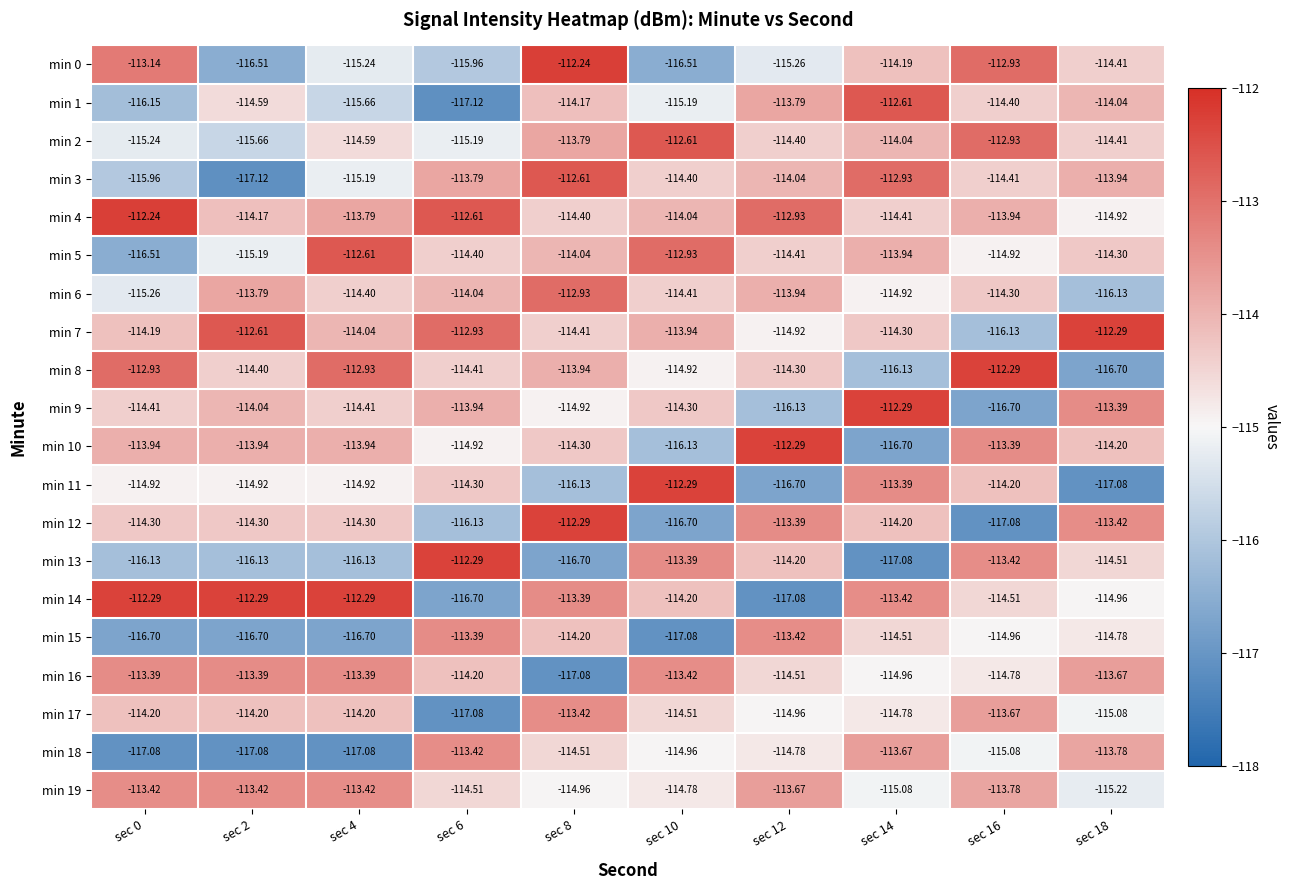

How many data points does each series have?

10